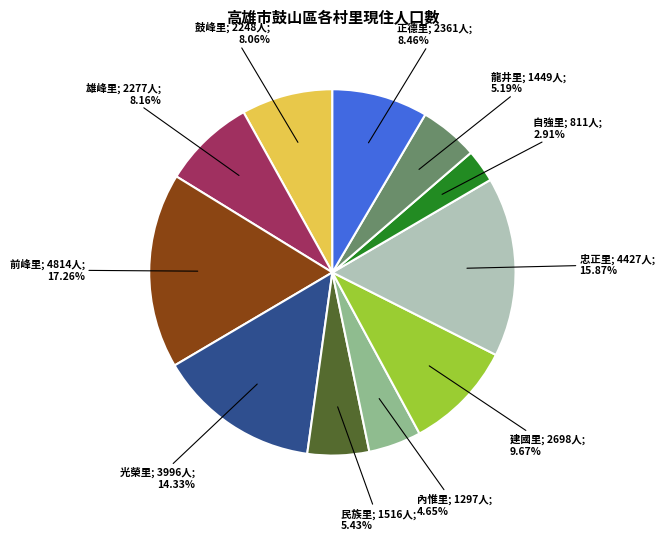

Does any single category account for the majority?

No